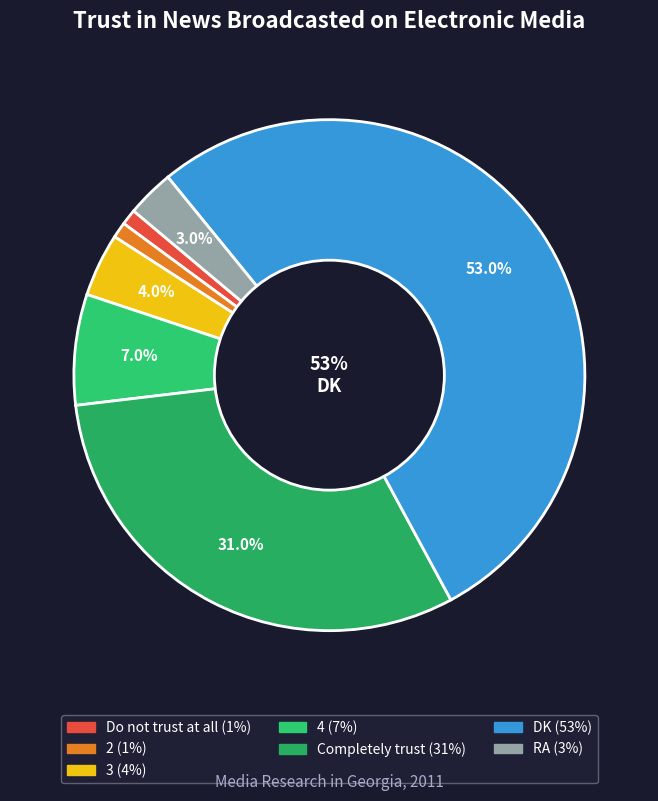

Does any single category account for the majority?

Yes